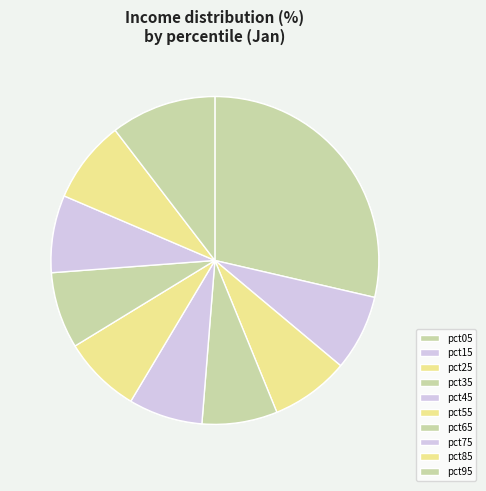

What is the smallest slice in the pie chart?

pct45